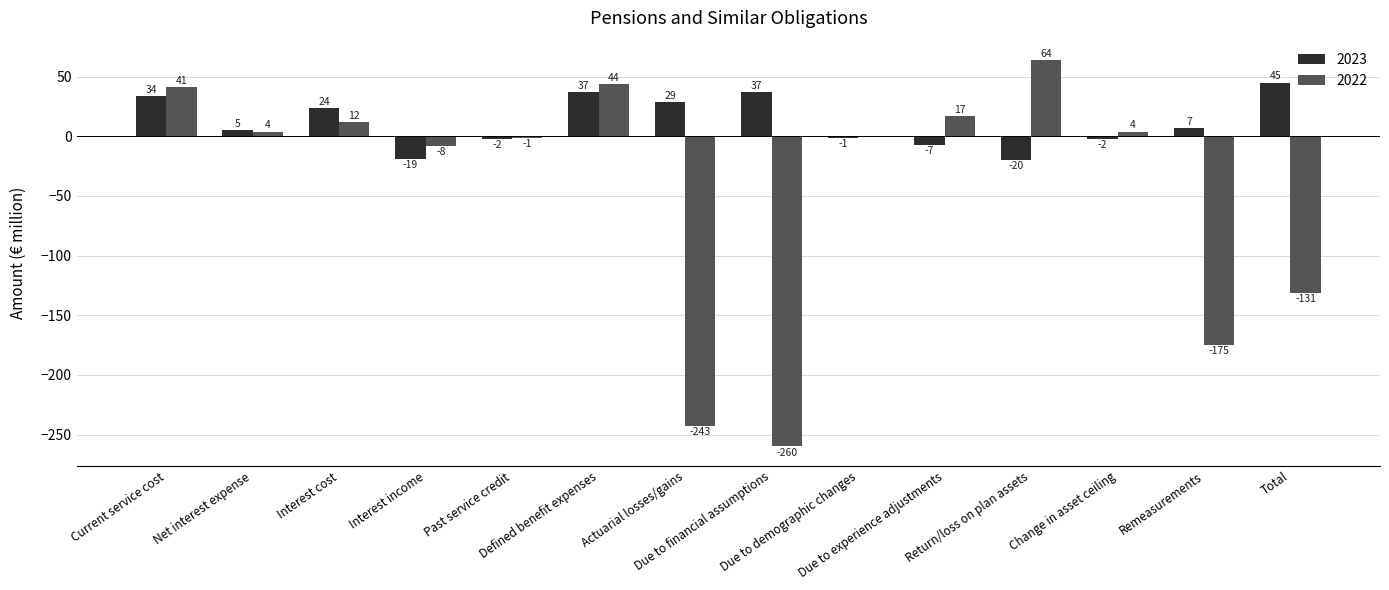

At which label is 2023 closest to 12?

Remeasurements